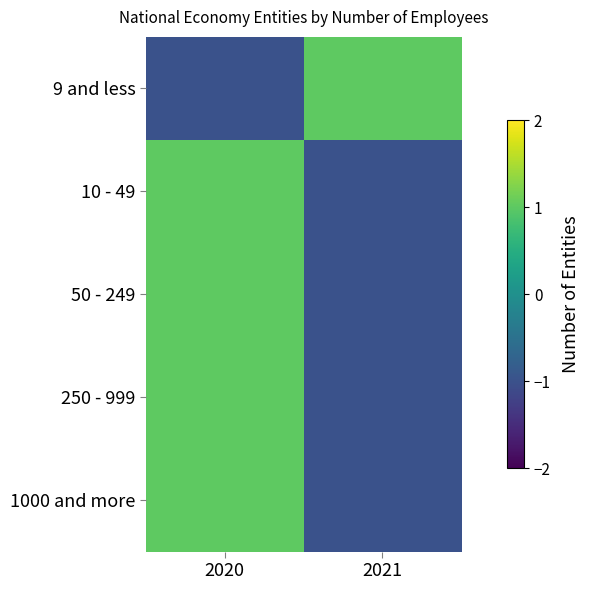

Reading right to left, transcribe all the data shown in this chart.

9 and less: 2021=1	2020=-1
10 - 49: 2021=-1	2020=1
50 - 249: 2021=-1	2020=1
250 - 999: 2021=-1	2020=1
1000 and more: 2021=-1	2020=1